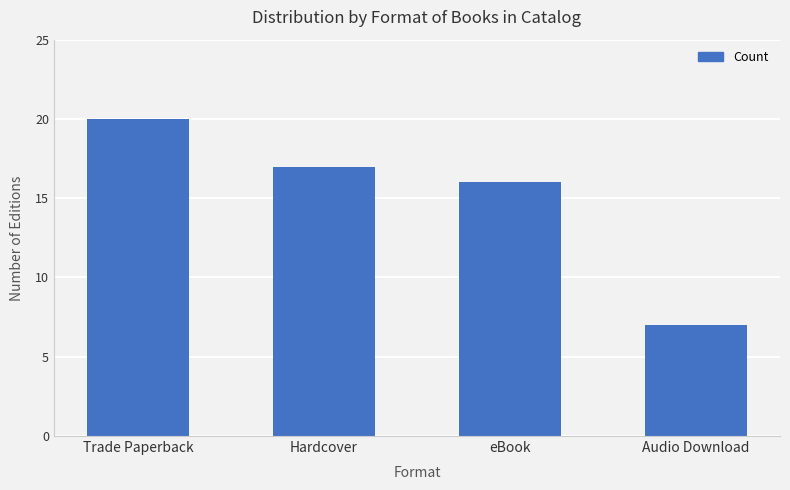

How many data points does each series have?

4